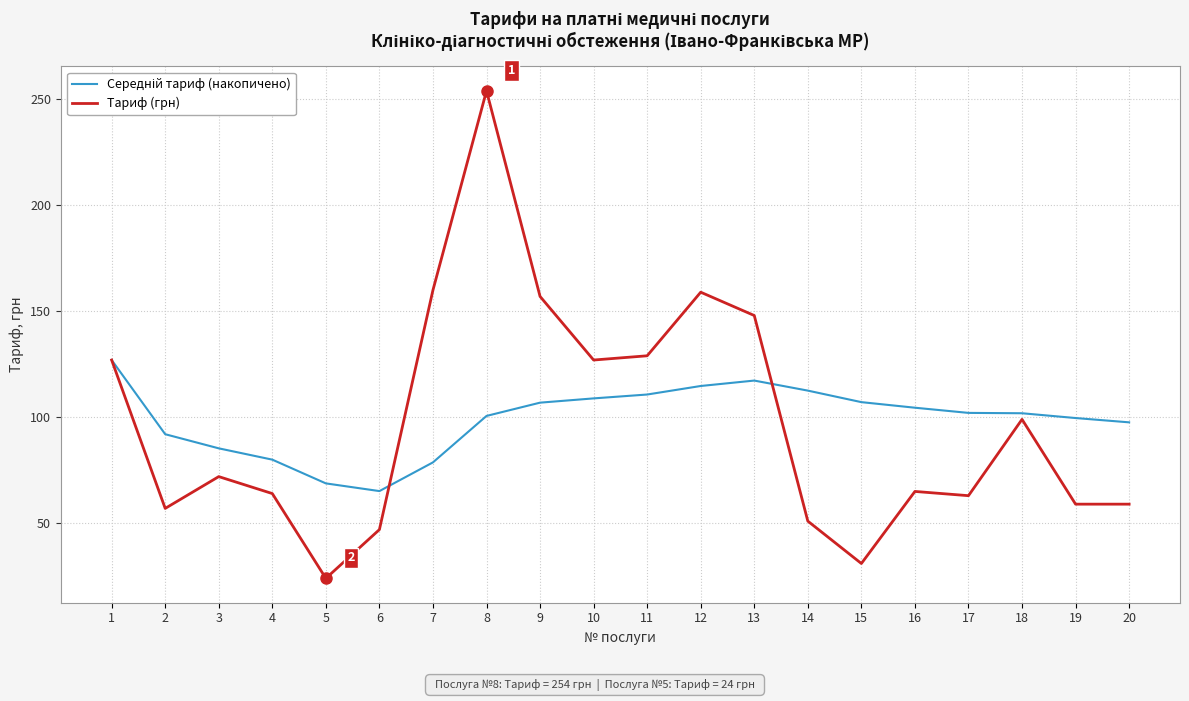

Where is the first local minimum for Тариф (грн)?

2